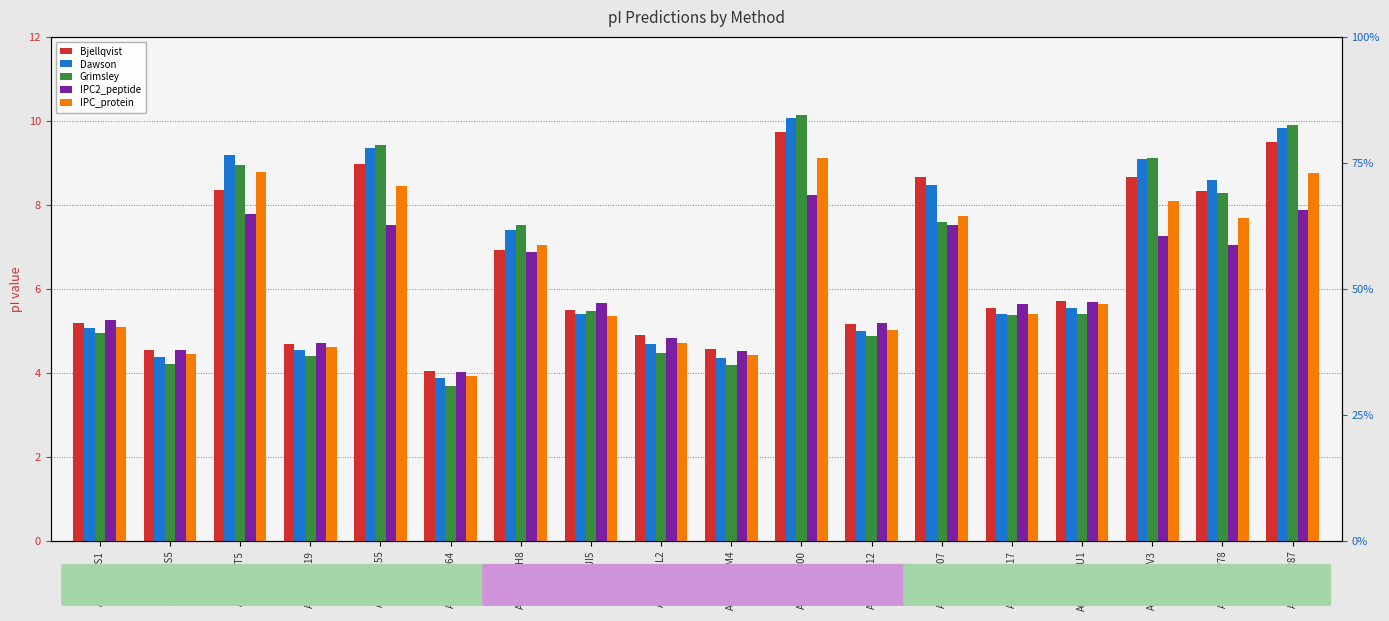

Which label corresponds to the smallest value in the chart?

A0A4D5ZJ64